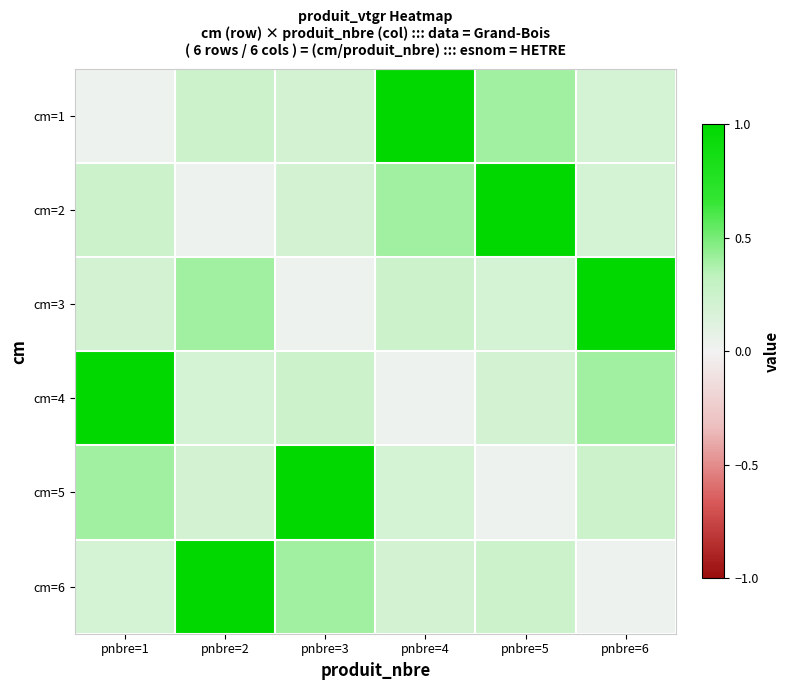

What is the greatest value displayed?

1.0